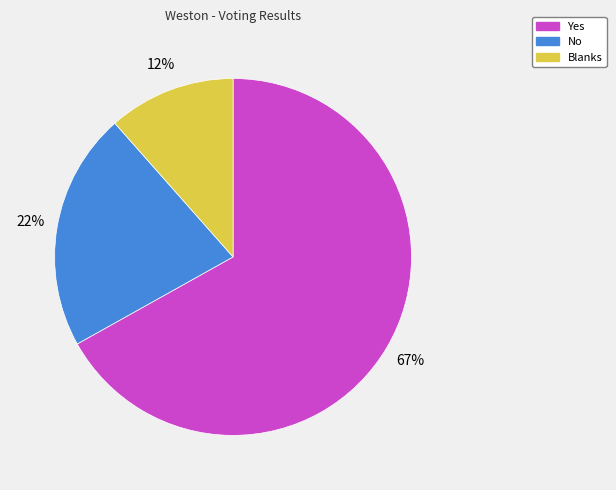

To the nearest percent, what portion does Blanks represent?

12%